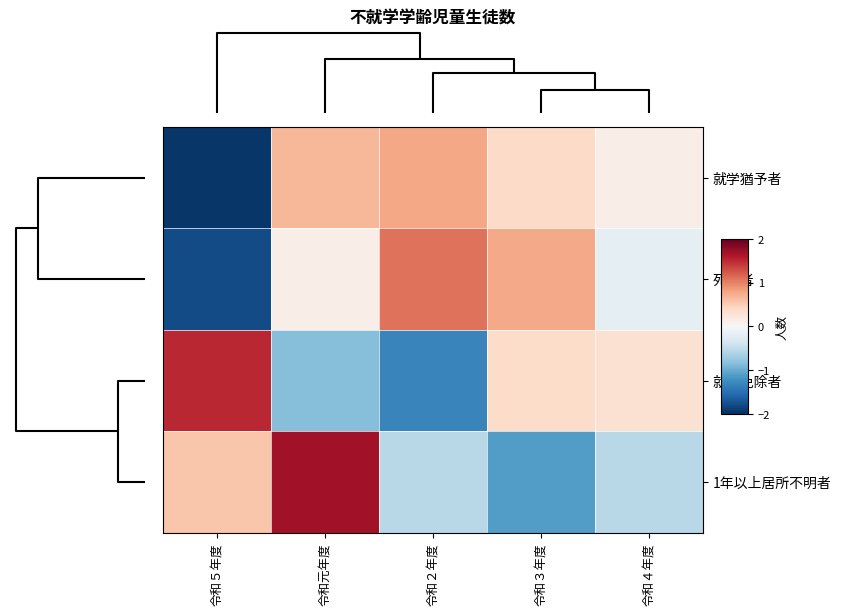

At how many categories does at least one series exceed -1?

5